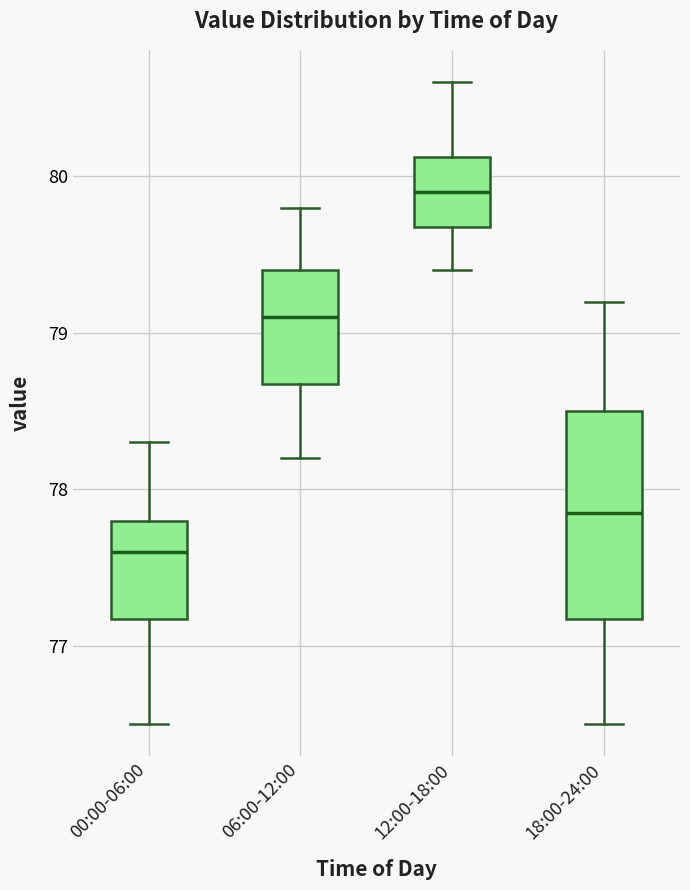

Where is the upper edge of the box for 00:00-06:00 on the y-axis? The values are not printed on the chart, so give them approximately, as read against the axis.

77.8